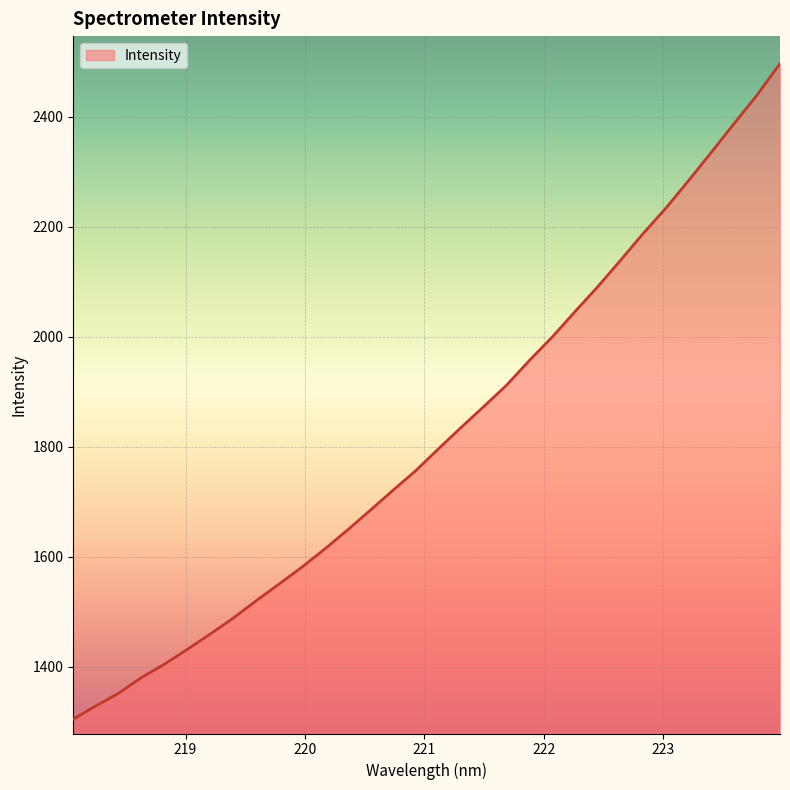

What is the difference between the maximum and minimum values?

1191.9